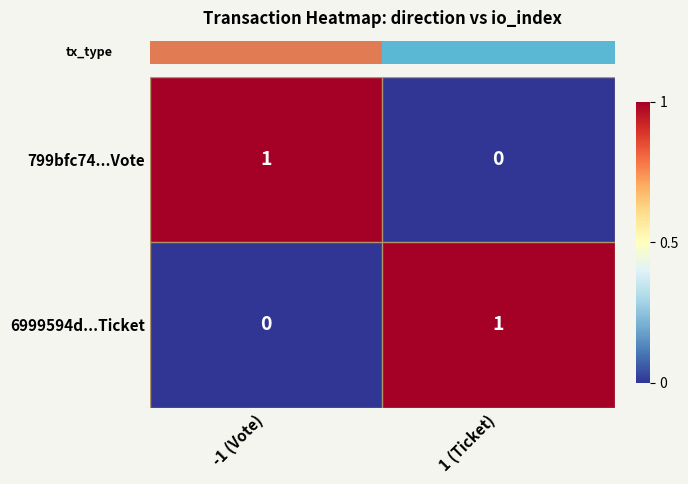

Reading left to right, what are all the values shown in this chart?

799bfc74...Vote: -1 (Vote)=1	1 (Ticket)=0
6999594d...Ticket: -1 (Vote)=0	1 (Ticket)=1